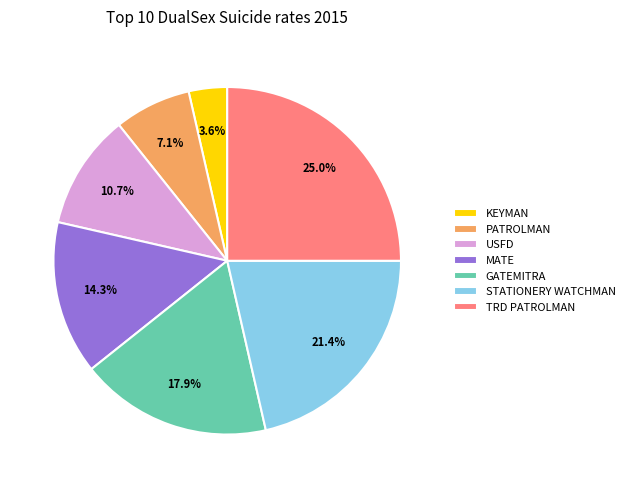

Count the number of slices in the pie.

7